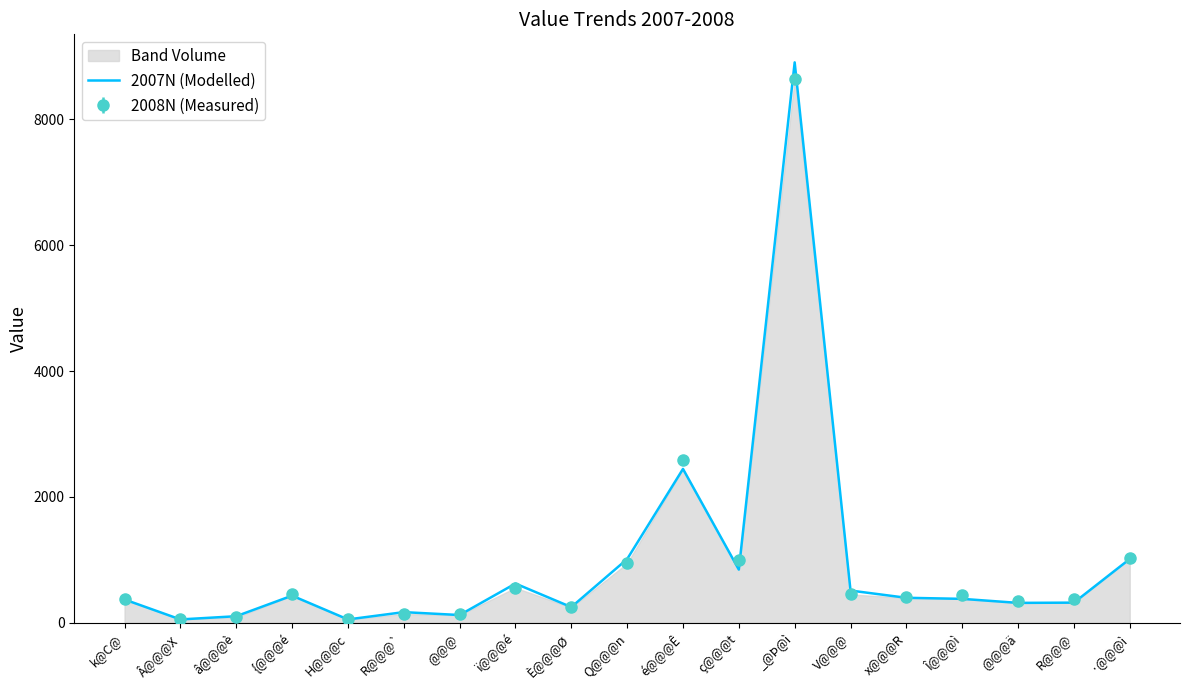

Reading right to left, transcribe all the data shown in this chart.

1014	320	316	380	397	512	8907	845	2445	1012	249	623	123	169	53	431	104	53	370